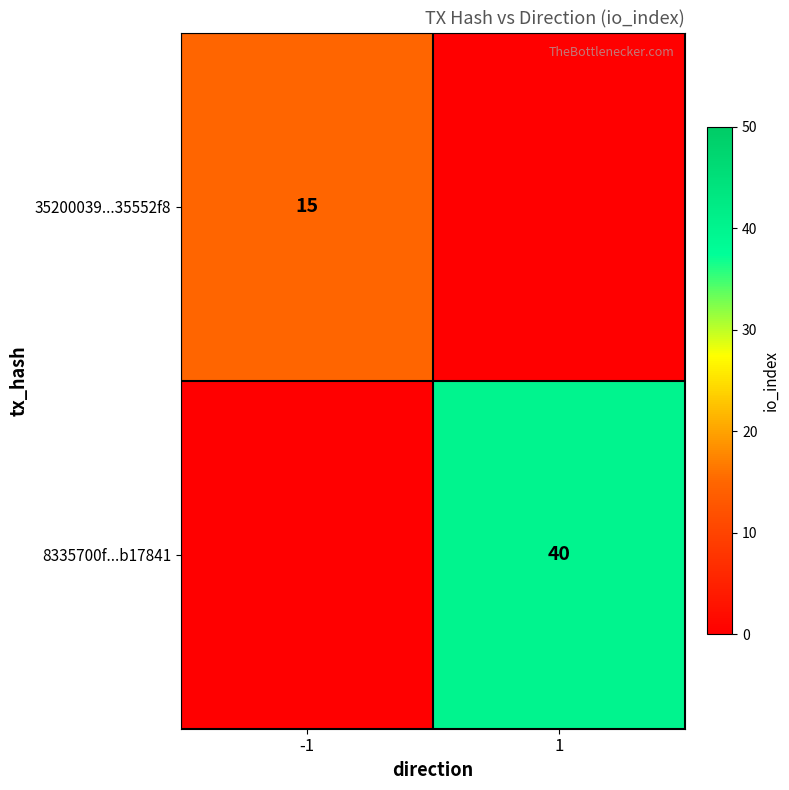

Is the value of 35200039...35552f8 at -1 greater than the value of 8335700f...b17841 at 1?

No